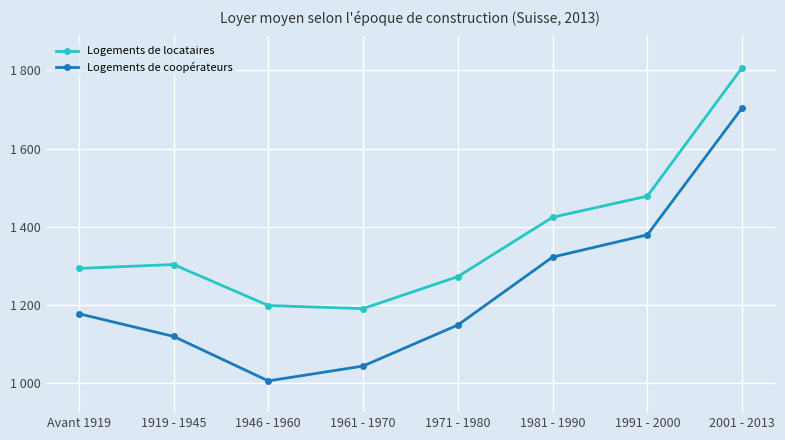

Rank the series by their average value, from lowest to highest.

Logements de coopérateurs, Logements de locataires